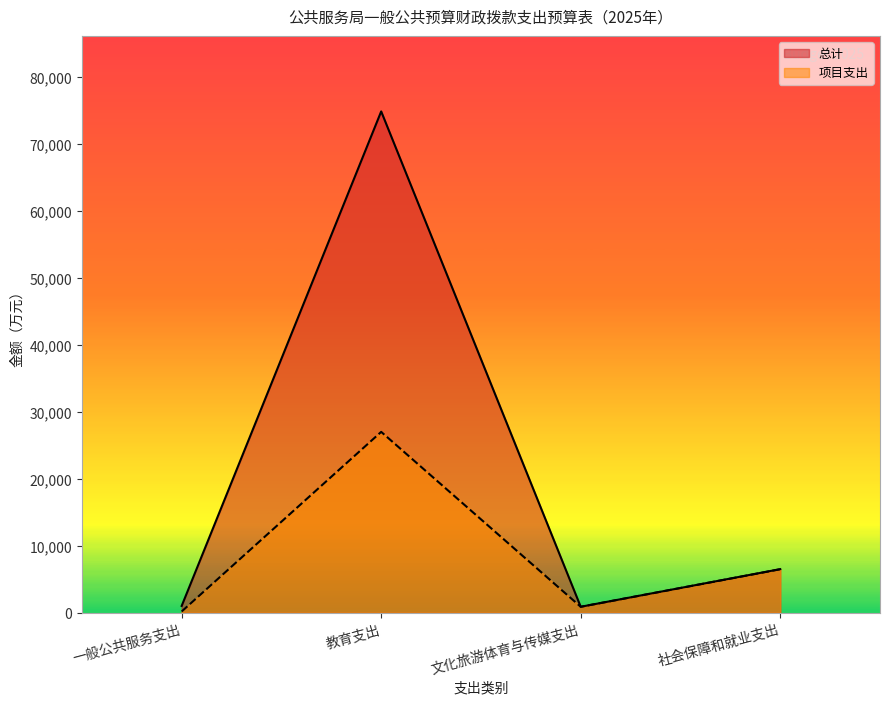

True or false: 项目支出 and 总计 cross at least once.

False